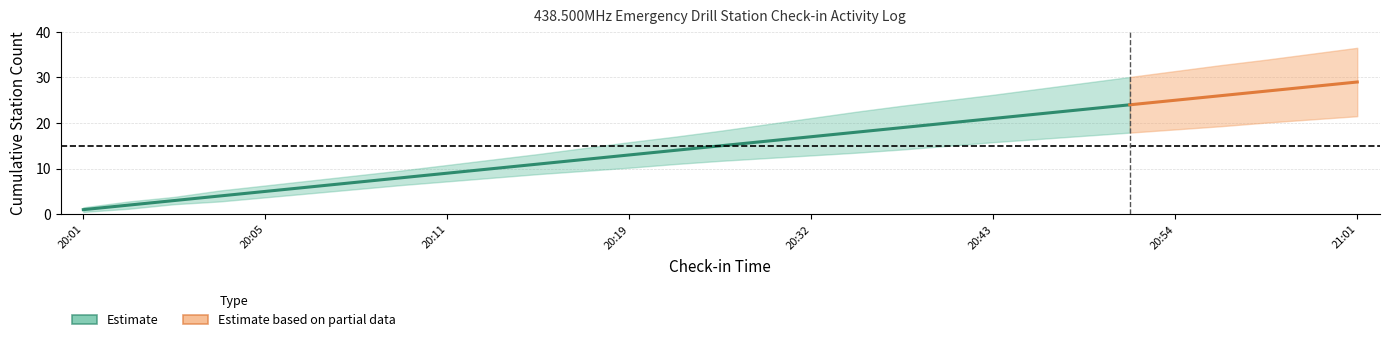

At which category does the chart reach its minimum across all series?

20:01